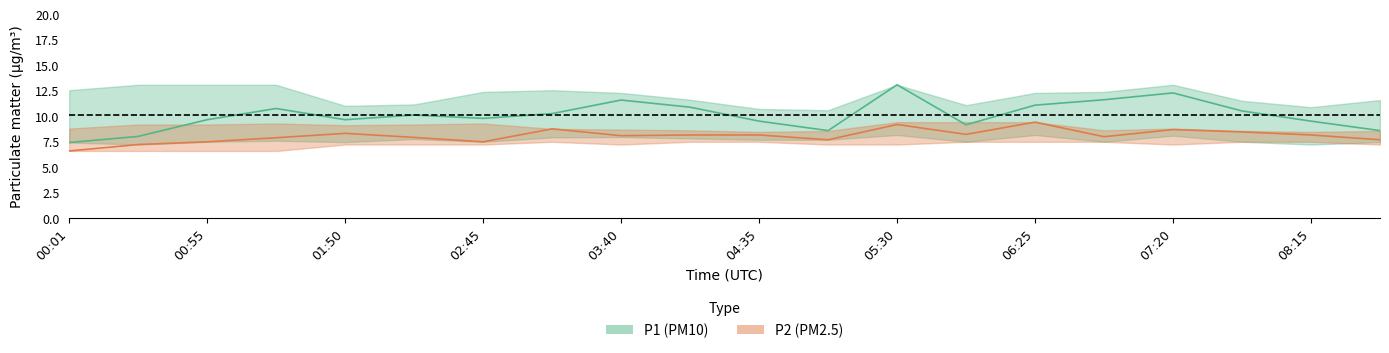

How many values in the P1_upper series exceed 12?

11